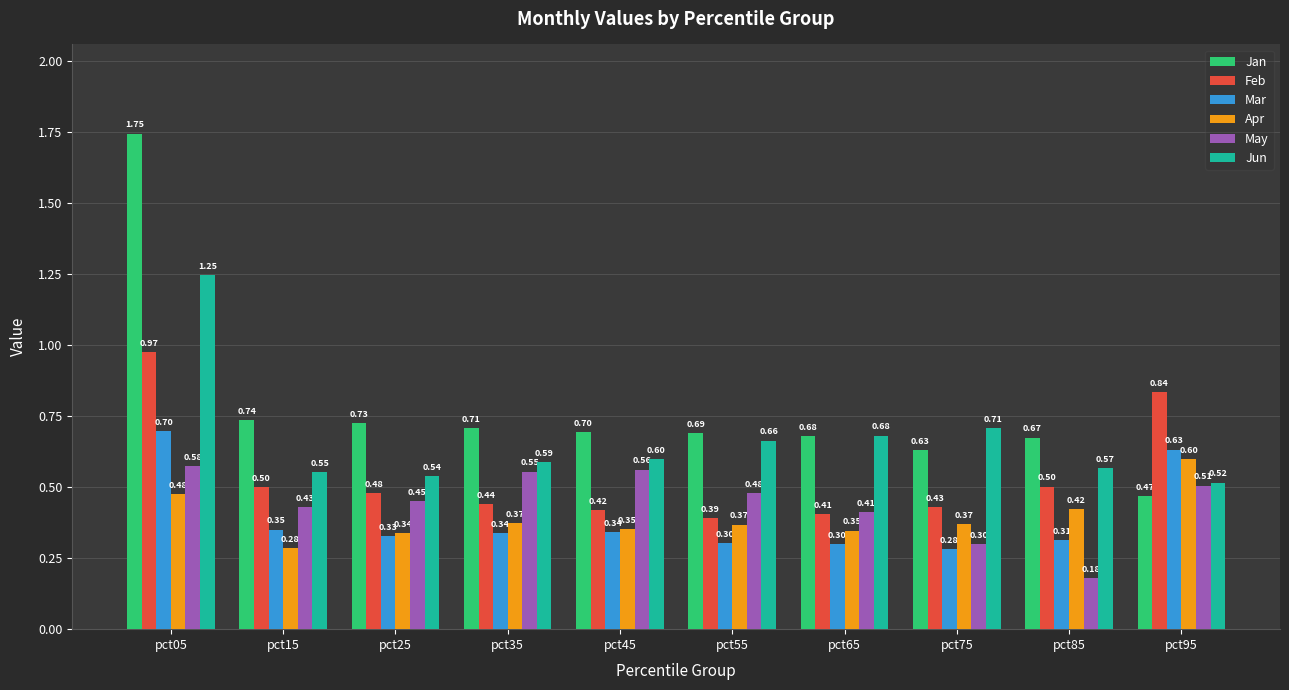

At which category is the sum across all series the highest?

pct05